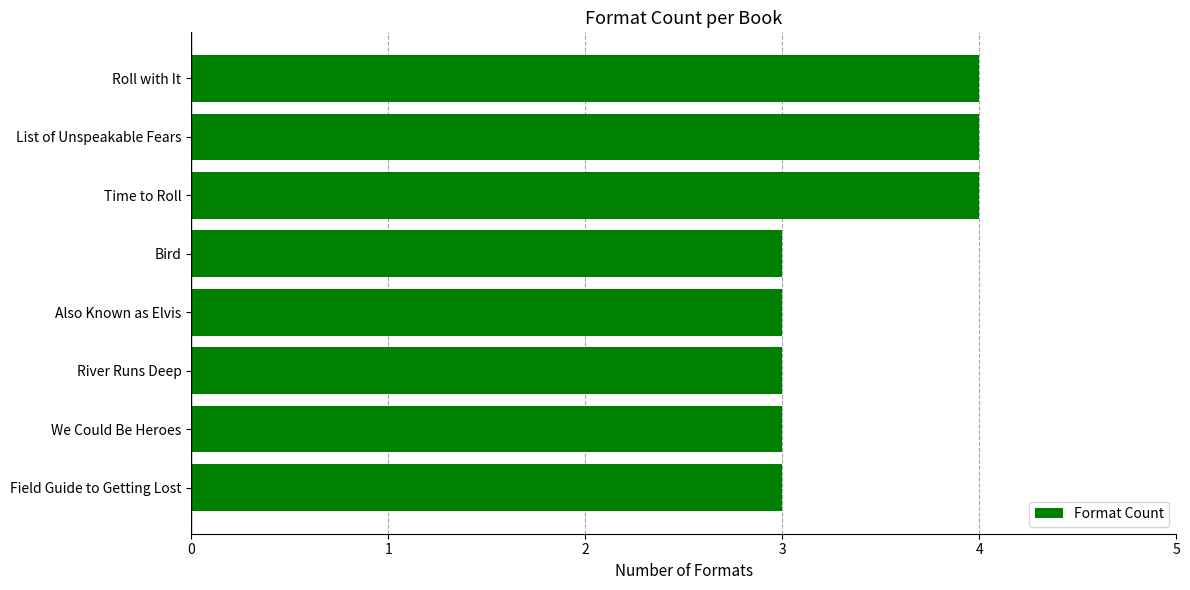

What is the ratio of the value at Bird to the value at Field Guide to Getting Lost?

1.0